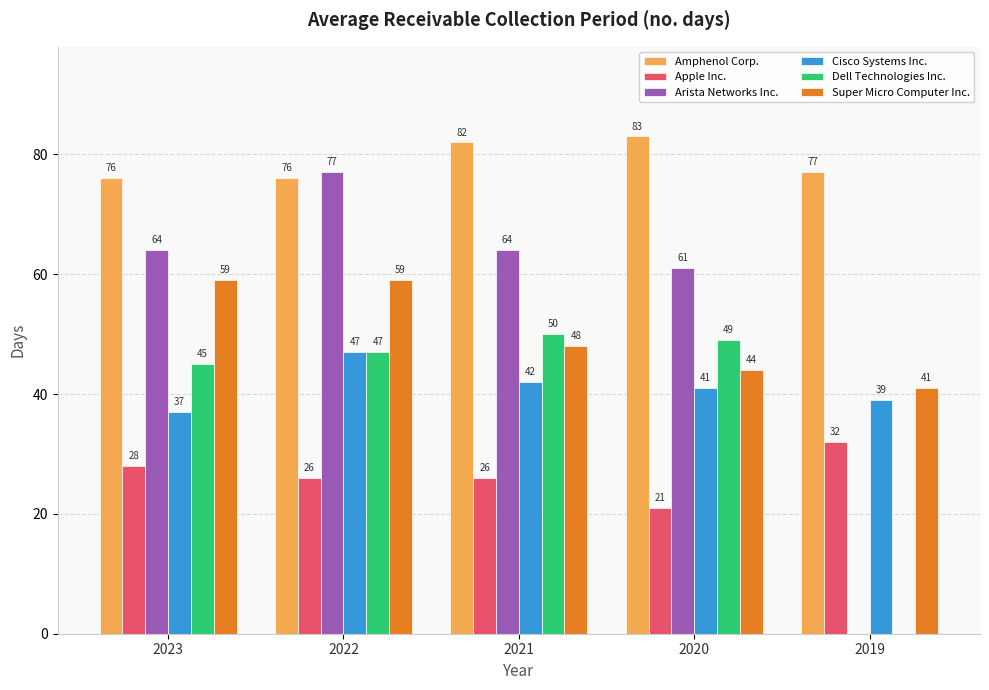

The Apple Inc. series shows 16 at 2021. True or false?

False